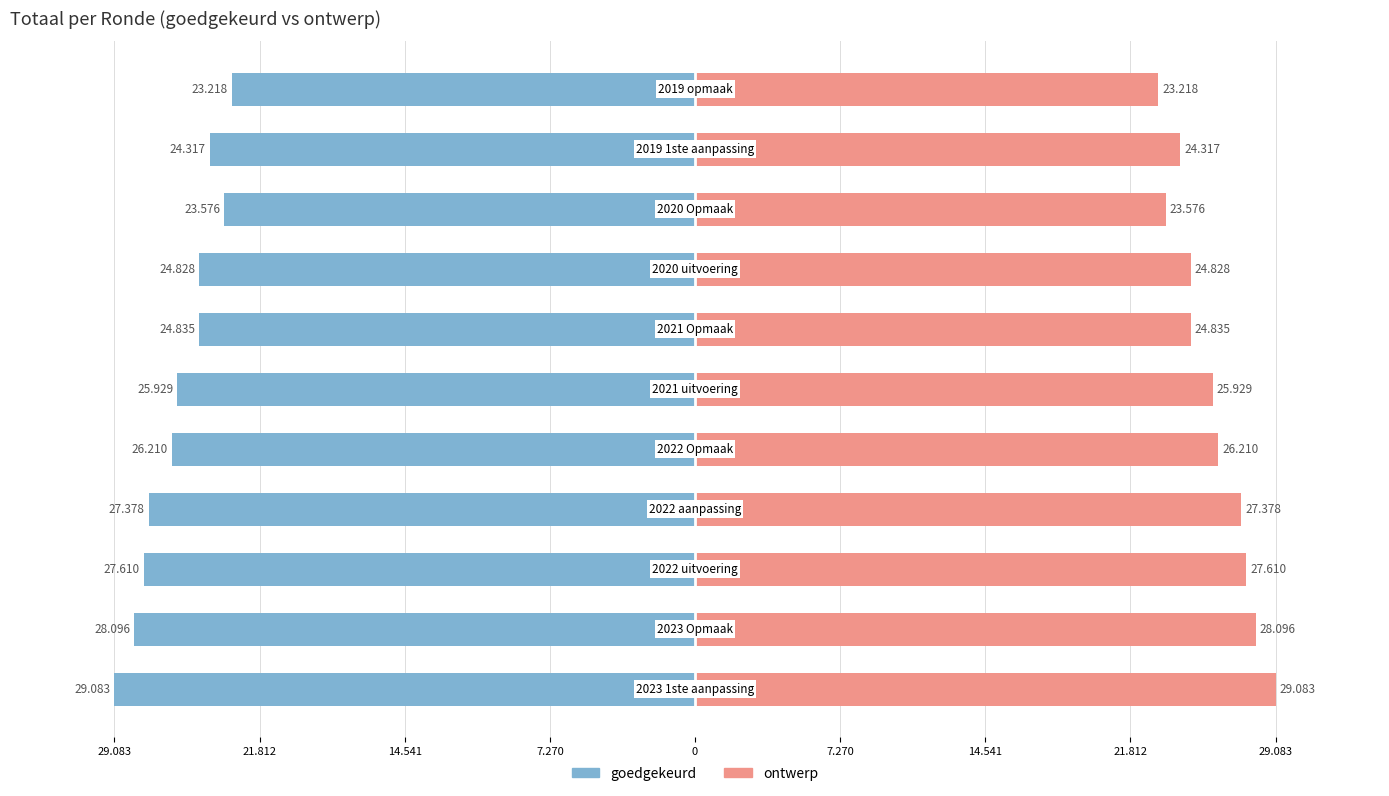

True or false: ontwerp has a value of 6102 at 7.270.

False